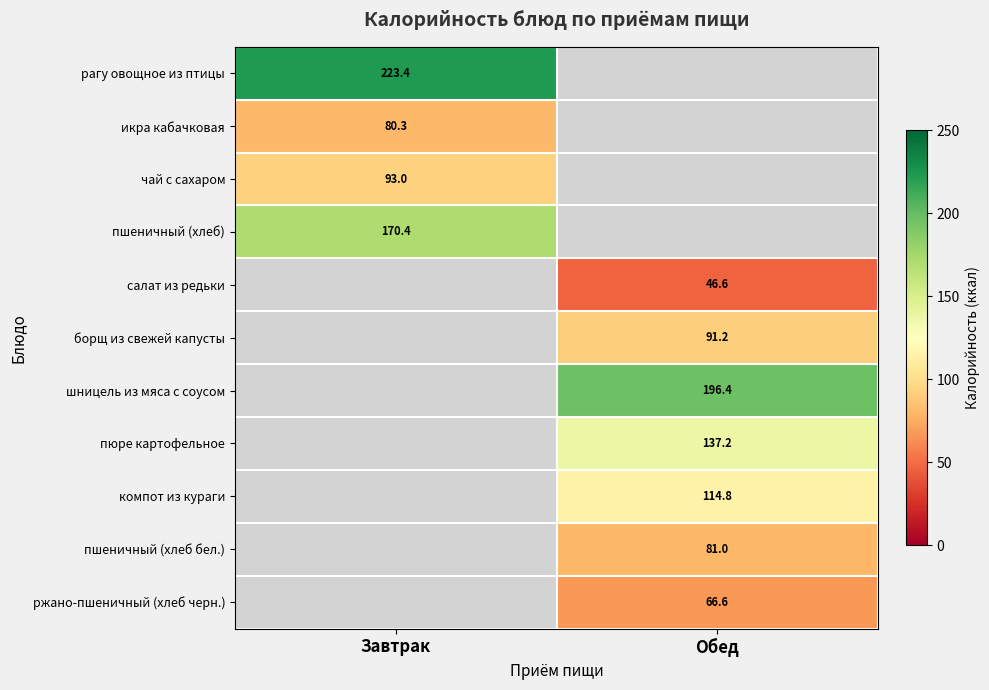

Between Обед and Завтрак, which is larger?

Завтрак